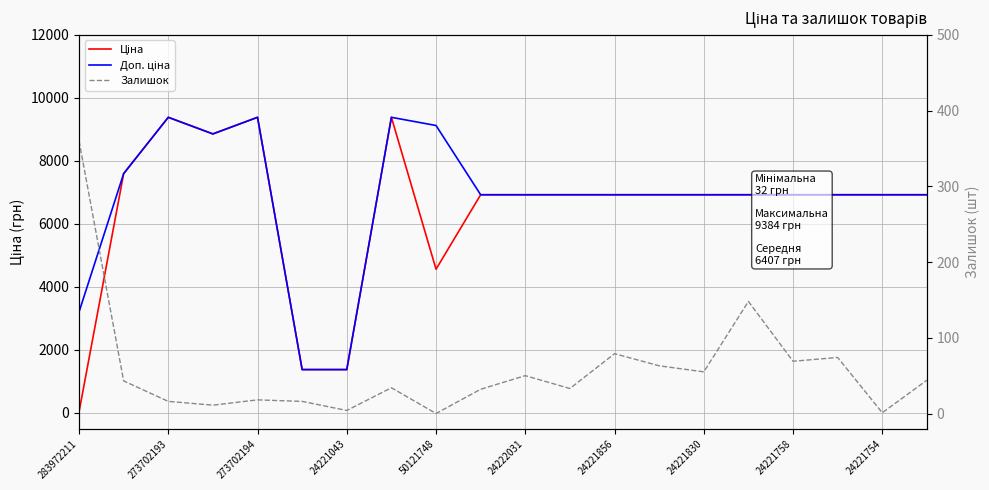

What is the value of the Ціна point at the 2nd from the left?

7596.5